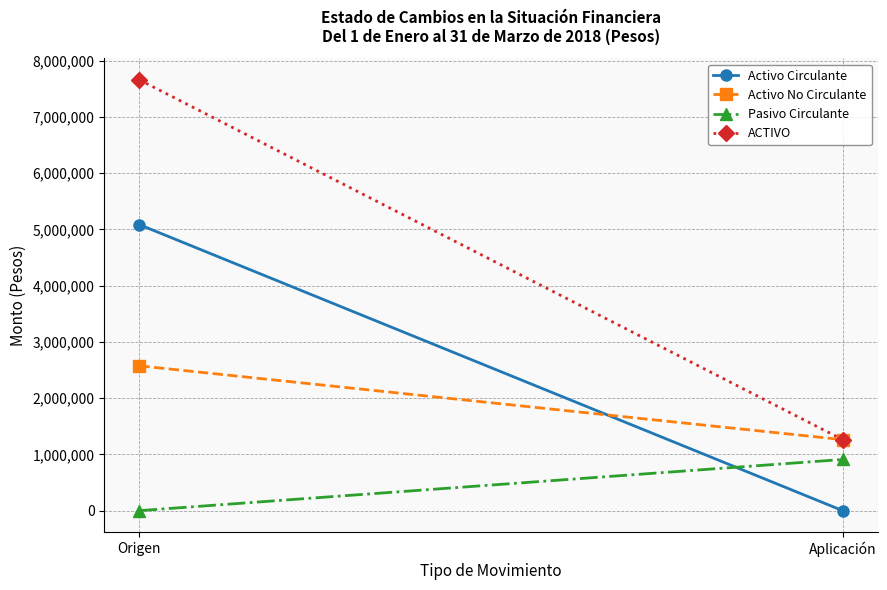

Rank the series at Aplicación from highest to lowest value.

Activo No Circulante, ACTIVO, Pasivo Circulante, Activo Circulante